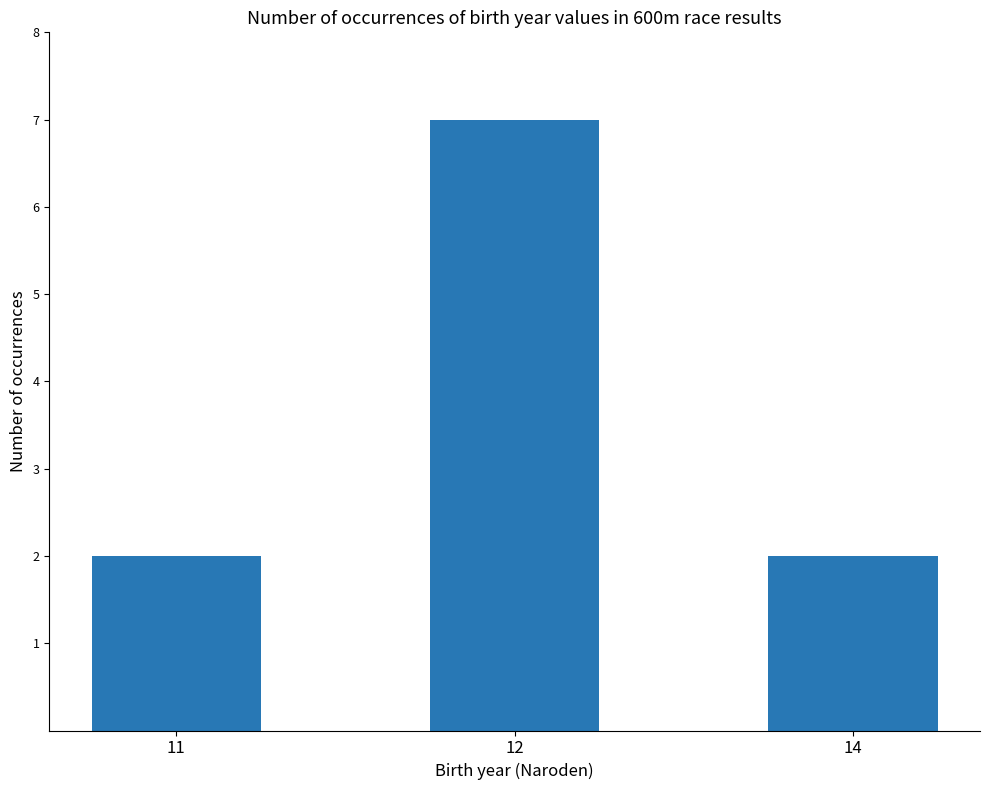

Does the chart contain any negative values?

No